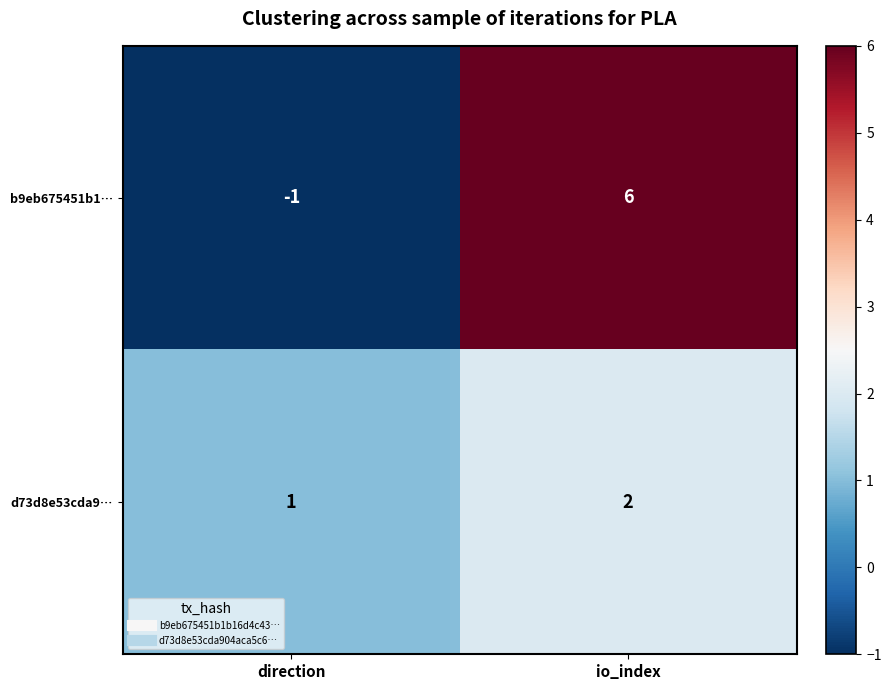

What is the sum of all d73d8e53cda9… values?

3